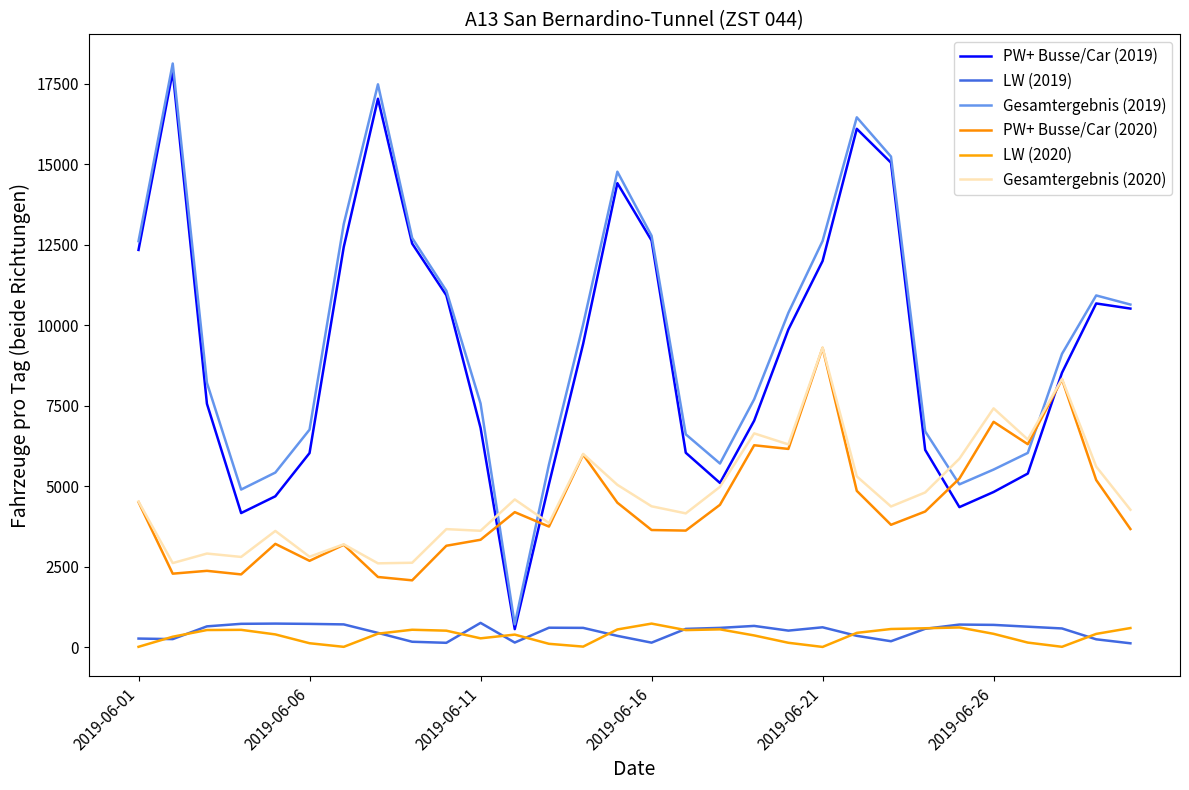

Does the chart have visible grid lines?

No